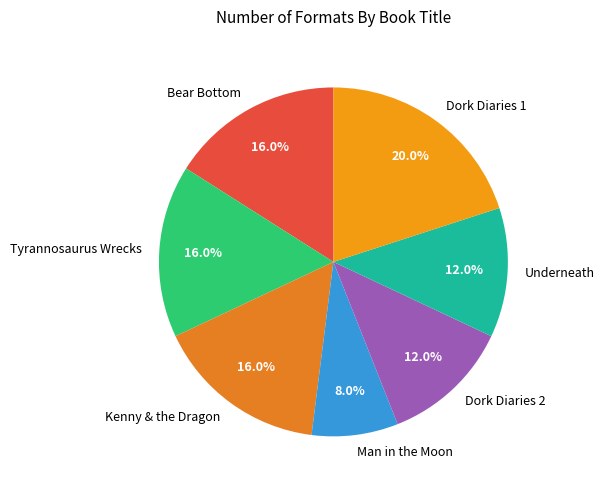

Which has a higher value, Kenny & the Dragon or Dork Diaries 2?

Kenny & the Dragon